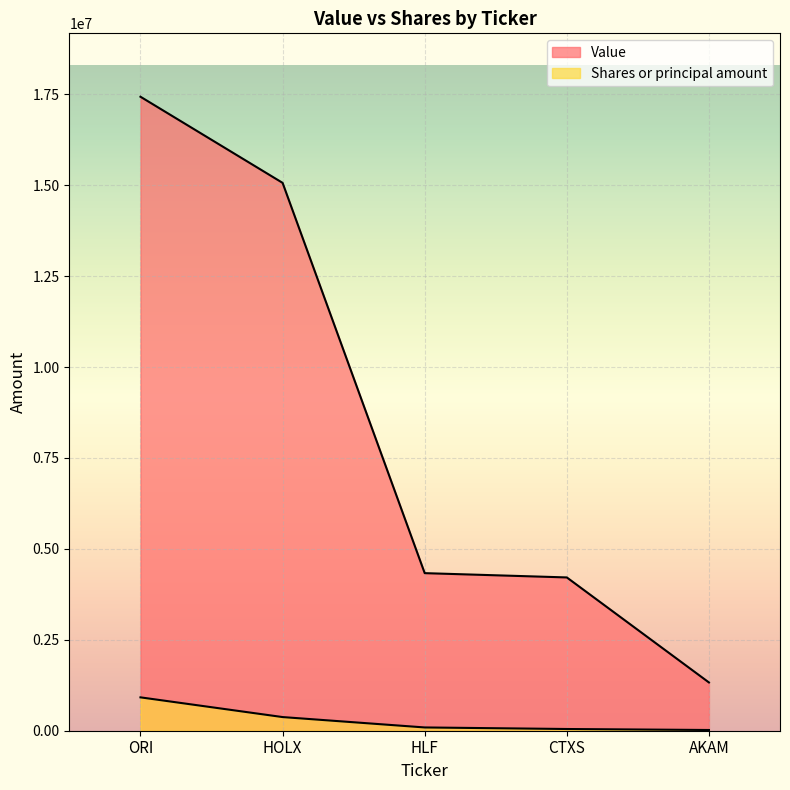

What is the sum of all Value values?

42373000